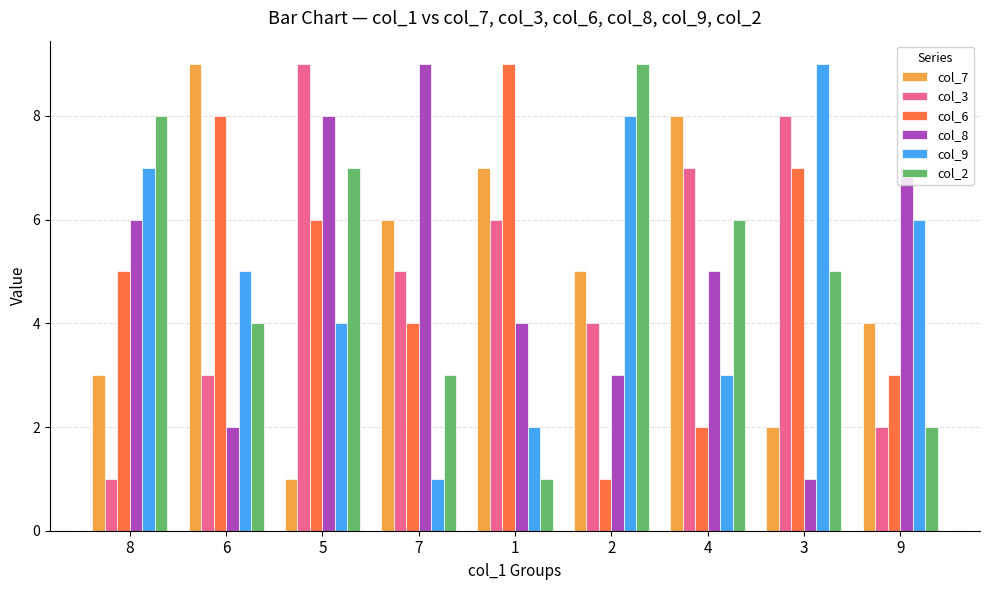

What are all the series names shown in the legend?

col_7, col_3, col_6, col_8, col_9, col_2